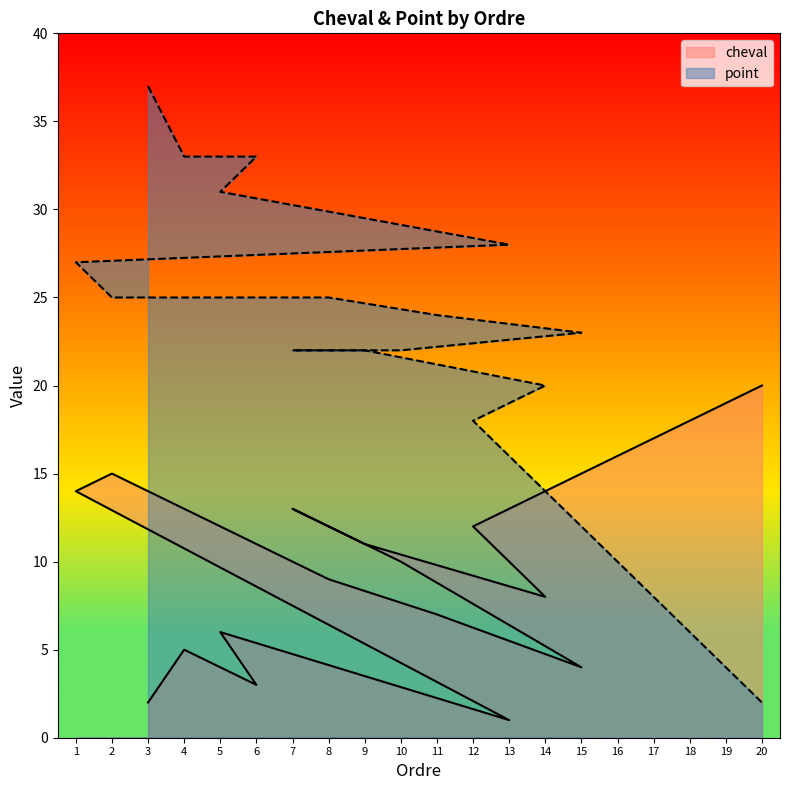

Between 20 and 16, which is larger?

20